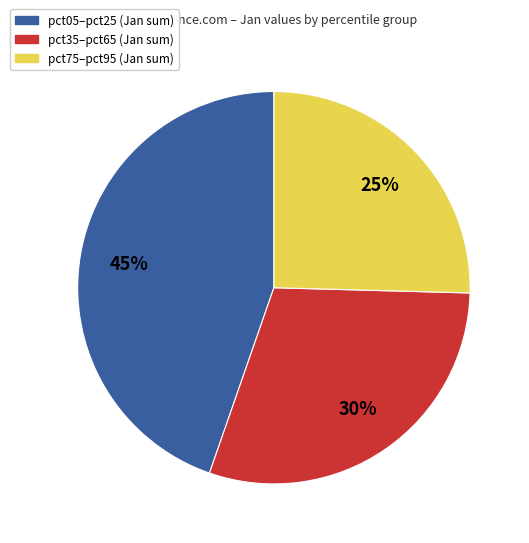

Is there any slice that represents more than half of the pie?

No